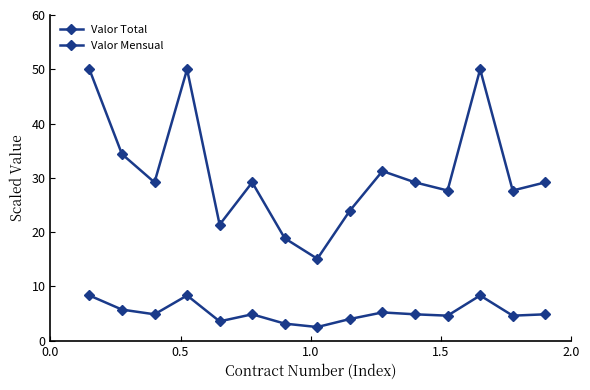

How many lines are shown in the chart?

2